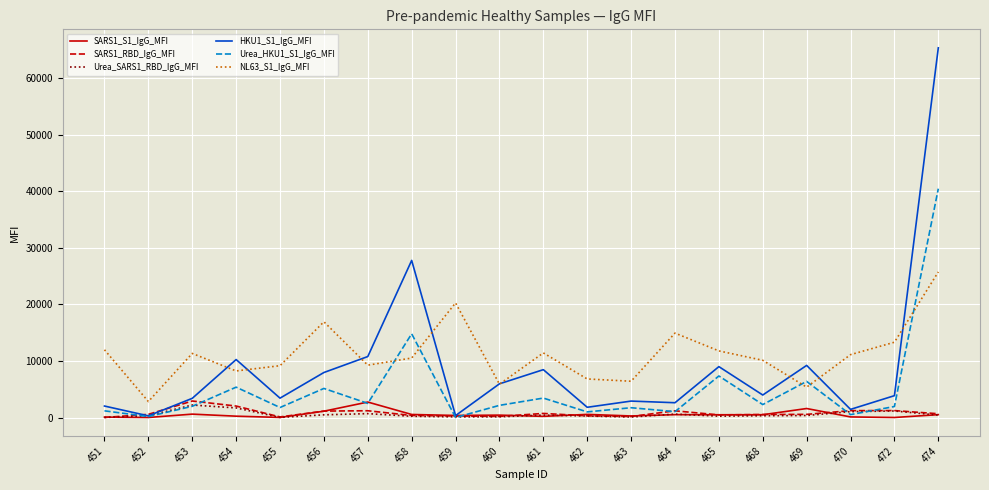

True or false: Urea_HKU1_S1_IgG_MFI has more than 2 interior local peaks.

True